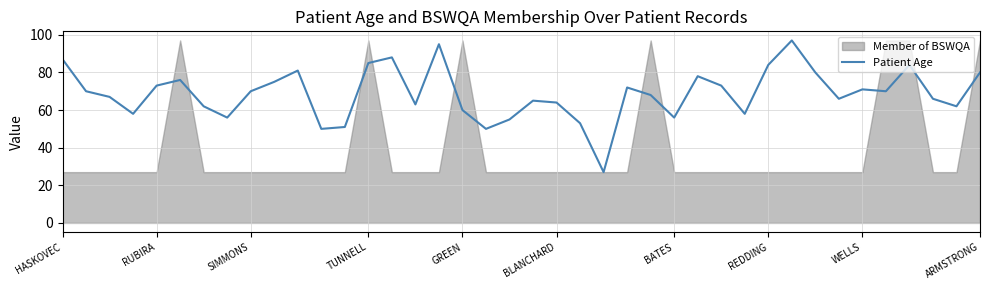

How many values exceed 70?

17